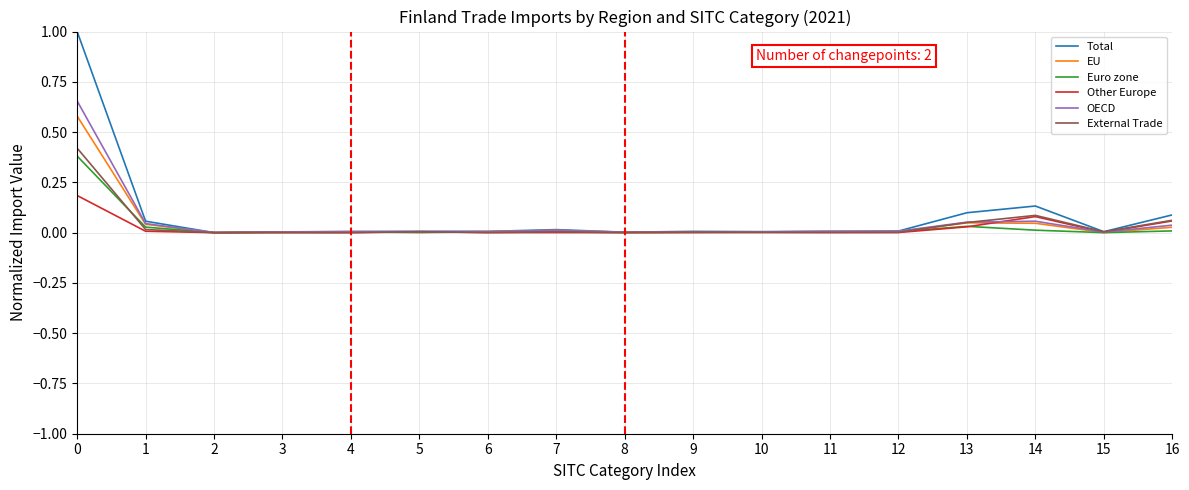

The Euro zone series shows 0.0 at 14. True or false?

True